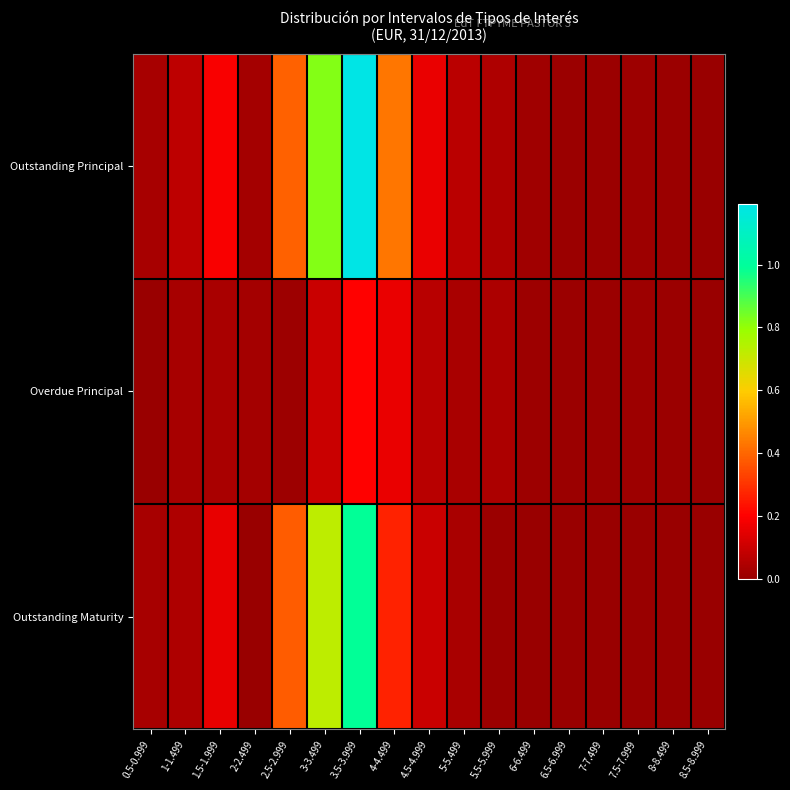

How many data points does each series have?

17